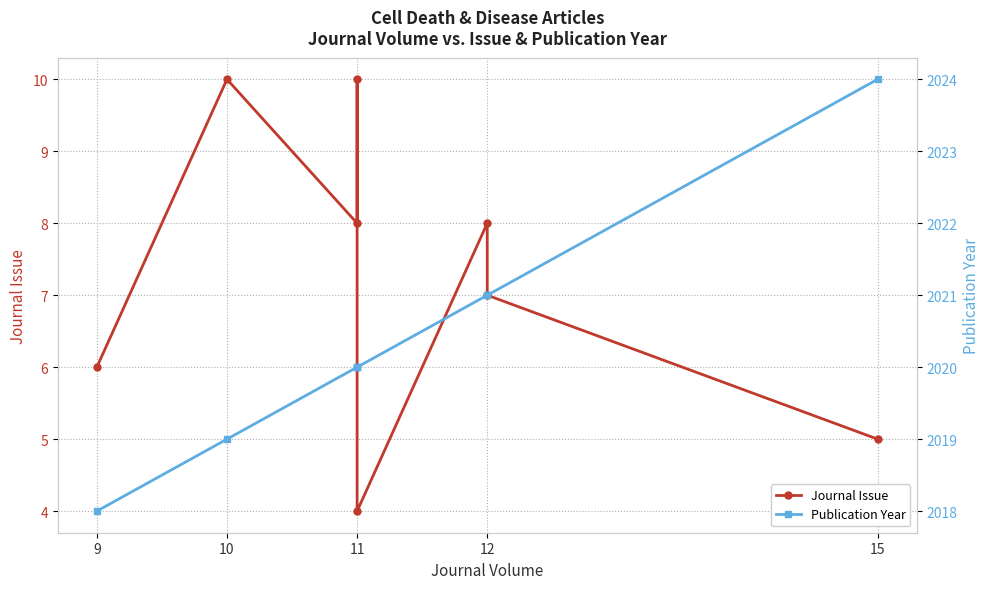

What are all the series names shown in the legend?

Journal Issue, Publication Year